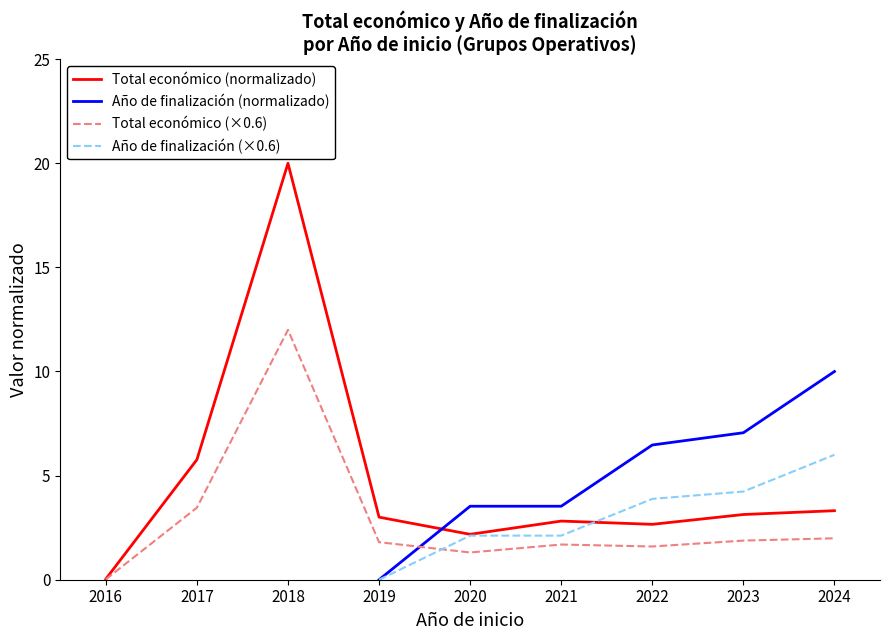

Which series ends up on top after the final intersection of Año de finalización (normalizado) and Total económico (×0.6)?

Año de finalización (normalizado)